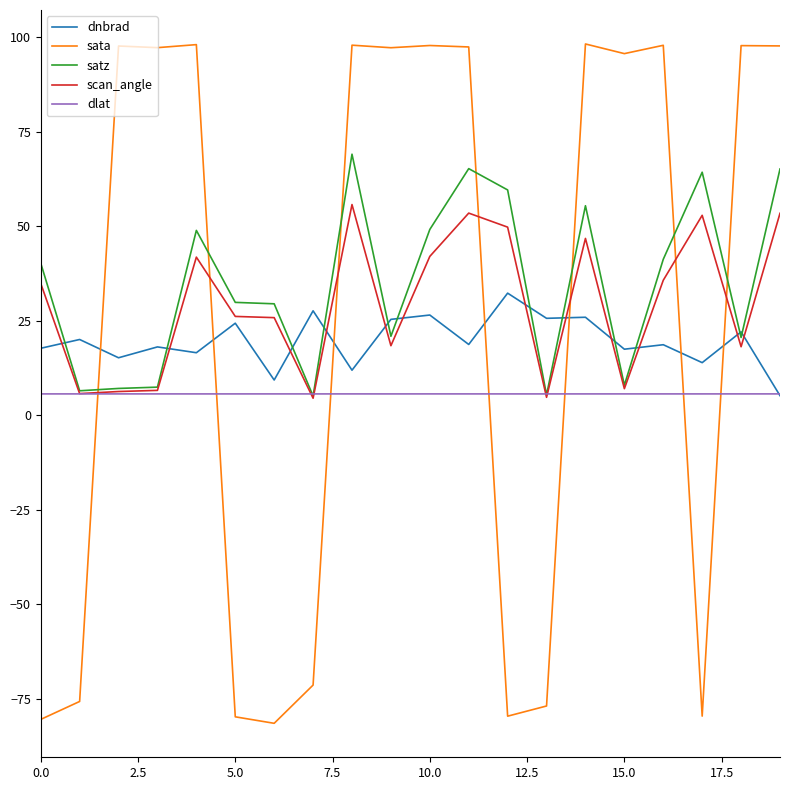

How many lines are shown in the chart?

5